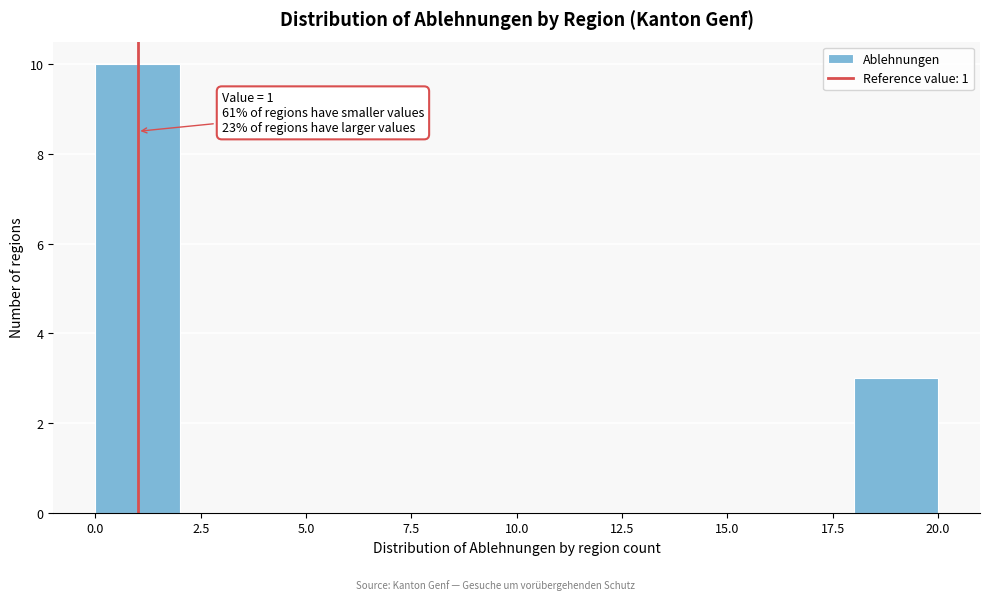

Over which range of the x-axis is the bar tallest?

0 to 2